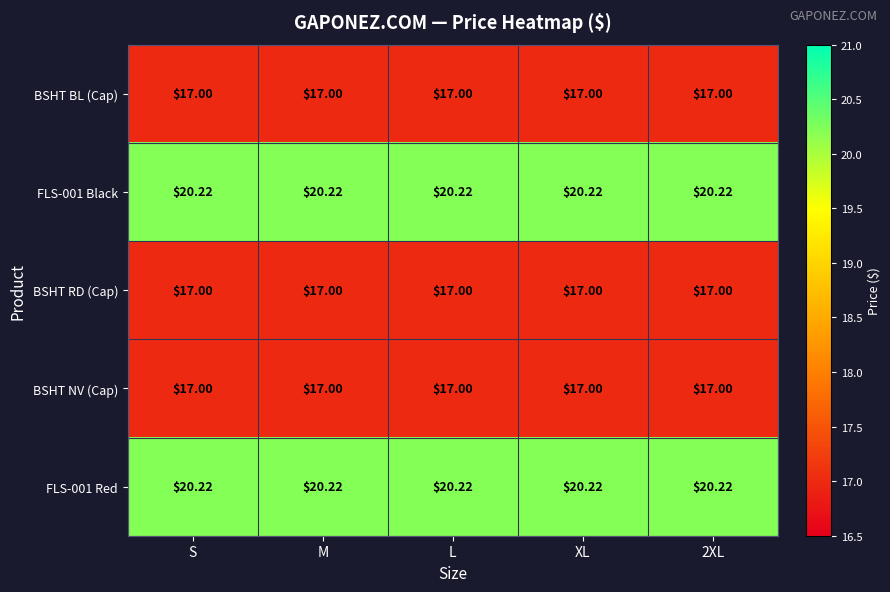

Which series has the widest spread of values?

BSHT BL (Cap)